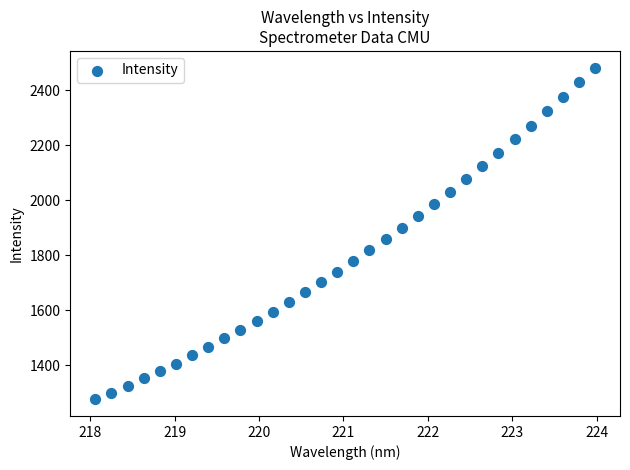

What is the range of Y values (max minus min)?

1207.4